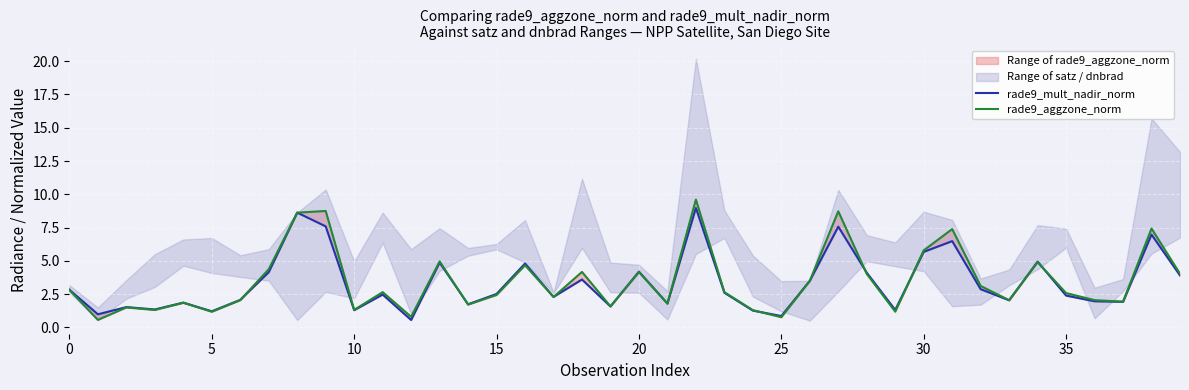

Reading right to left, transcribe all the data shown in this chart.

rade9_mult_nadir_norm: 3.9	7.0	1.9	2.0	2.4	4.9	2.0	2.9	6.5	5.7	1.3	4.1	7.6	3.5	0.9	1.3	2.6	9.0	1.8	4.2	1.6	3.6	2.3	4.8	2.5	1.7	4.9	0.6	2.5	1.3	7.6	8.6	4.2	2.1	1.2	1.9	1.4	1.5	1.0	2.8
rade9_aggzone_norm: 4.0	7.4	1.9	2.1	2.6	4.9	2.0	3.1	7.4	5.8	1.2	4.0	8.7	3.5	0.8	1.3	2.7	9.6	1.8	4.2	1.6	4.2	2.3	4.7	2.4	1.7	5.0	0.8	2.7	1.3	8.8	8.6	4.4	2.1	1.2	1.9	1.3	1.5	0.6	2.8